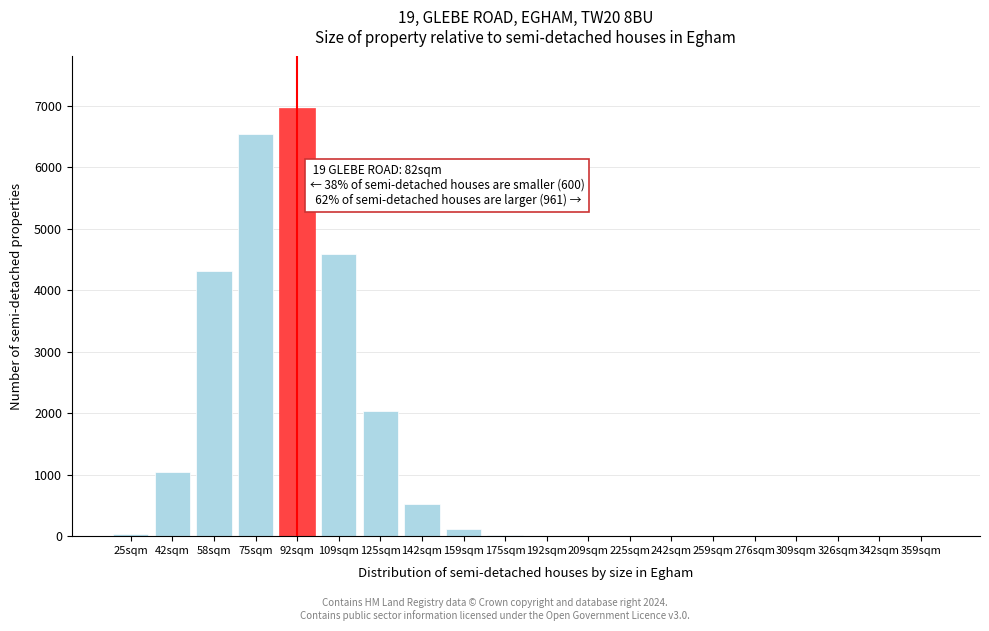

Between 58sqm and 309sqm, which is larger?

58sqm